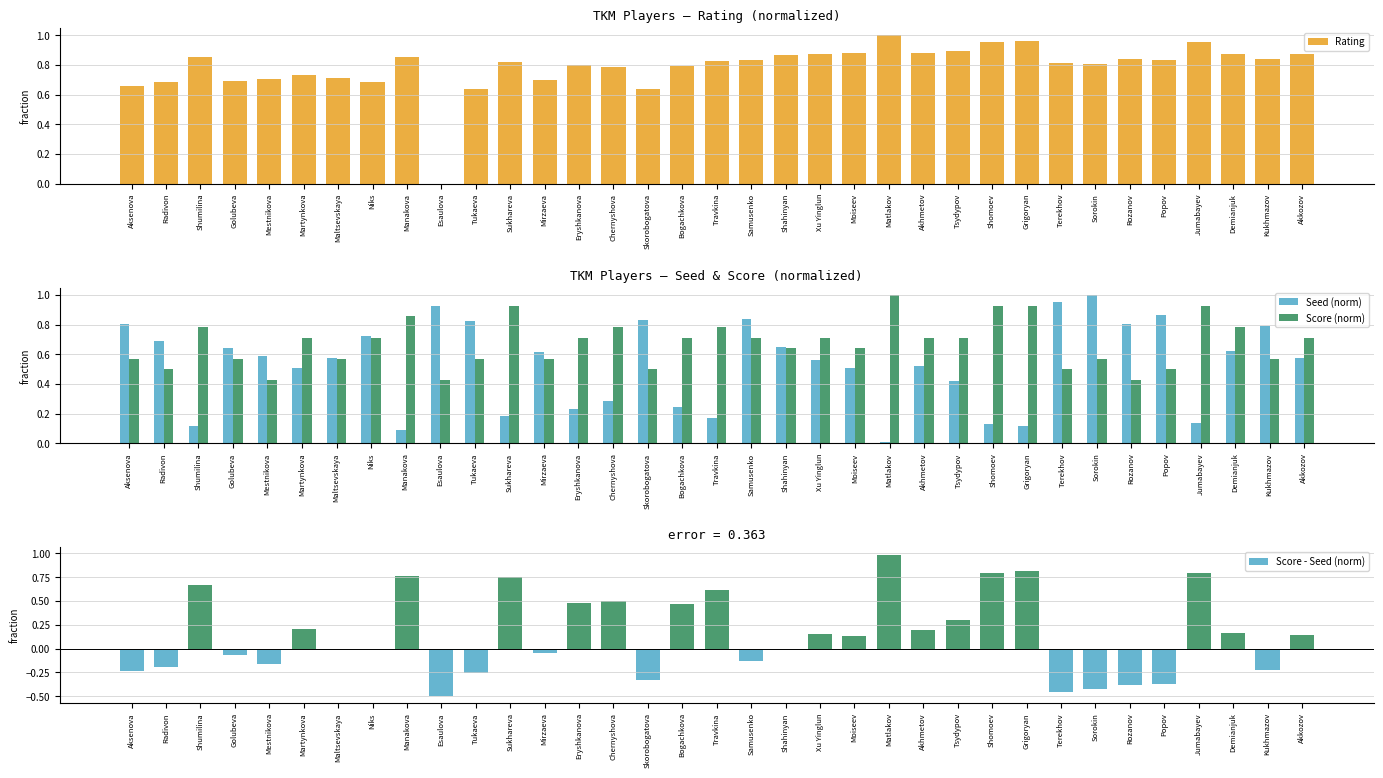

Is it true that Rating equals 0.9 at Xu Yinglun?

True